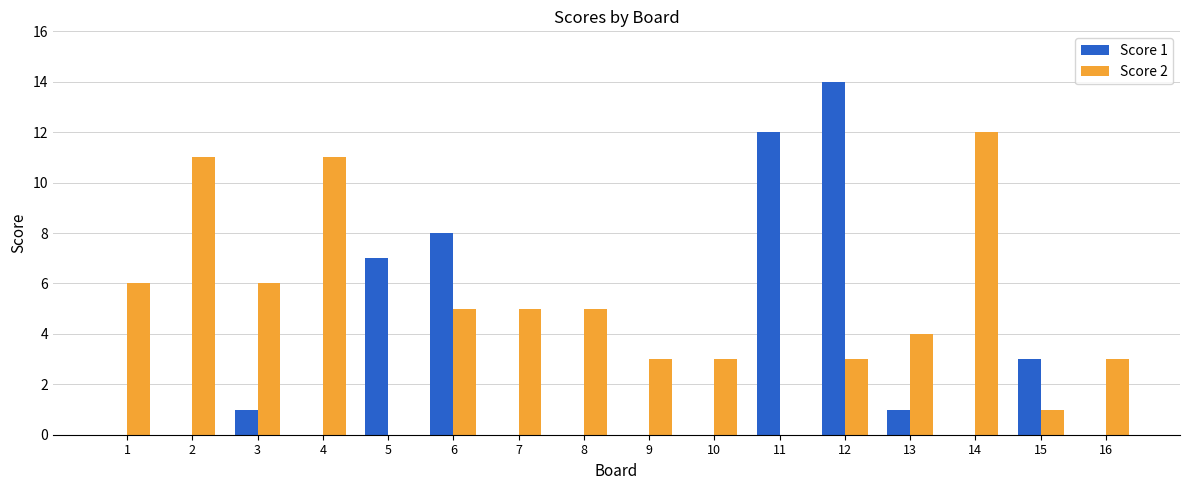

Reading left to right, what are all the values shown in this chart?

Score 1: 1=0	2=0	3=1	4=0	5=7	6=8	7=0	8=0	9=0	10=0	11=12	12=14	13=1	14=0	15=3	16=0
Score 2: 1=6	2=11	3=6	4=11	5=0	6=5	7=5	8=5	9=3	10=3	11=0	12=3	13=4	14=12	15=1	16=3